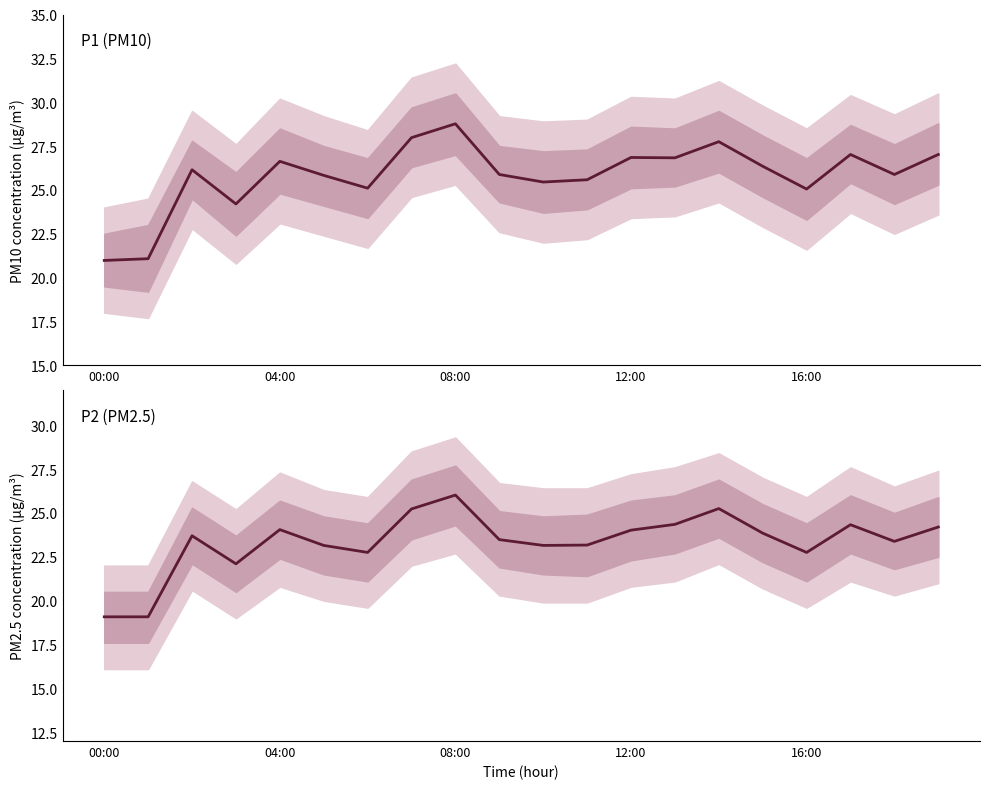

Reading left to right, list all the values displayed in this chart.

P1: 21.0	21.1	26.1	24.2	26.6	25.8	25.1	28.0	28.8	25.9	25.4	25.6	26.9	26.8	27.8	26.4	25.1	27.0	25.9	27.0
P2: 19.1	19.1	23.7	22.1	24.1	23.1	22.8	25.2	26.0	23.5	23.1	23.2	24.0	24.4	25.2	23.9	22.8	24.3	23.4	24.2